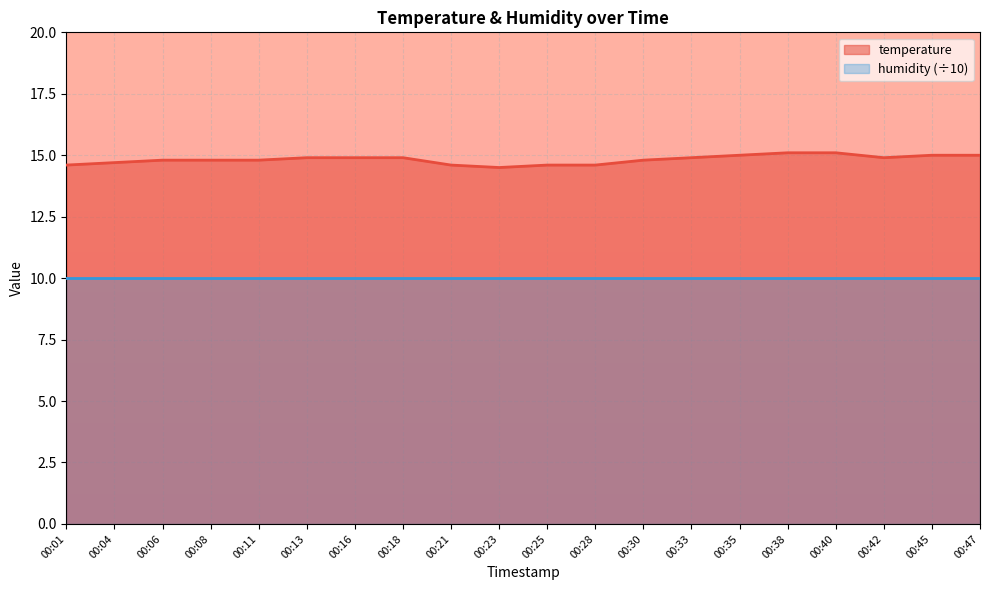

Approximately how many times larger is the value at 00:38 compared to 00:42?

1.0